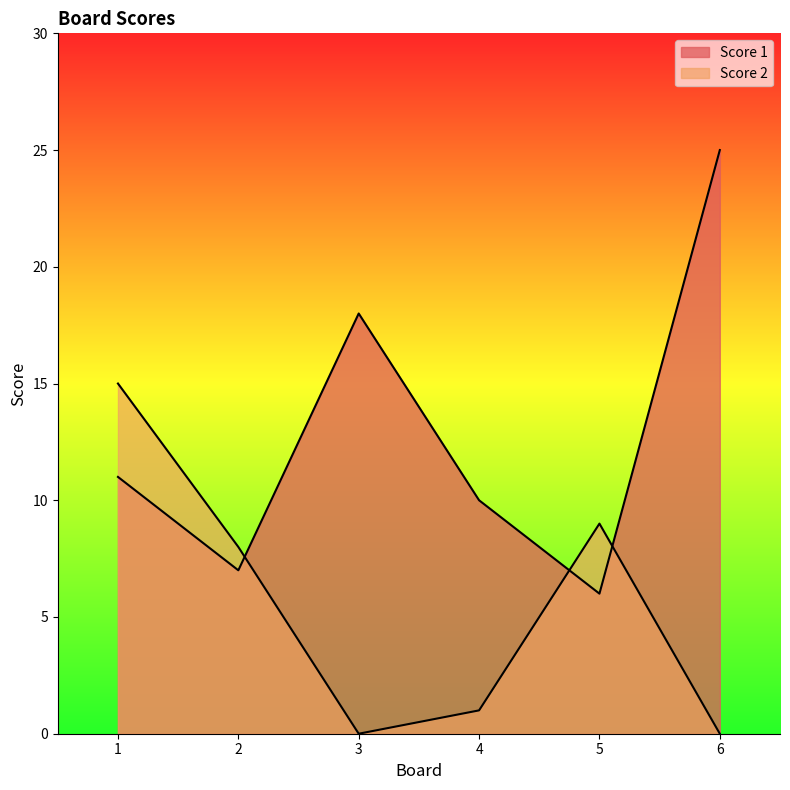

Where is the first local minimum for Score 1?

2